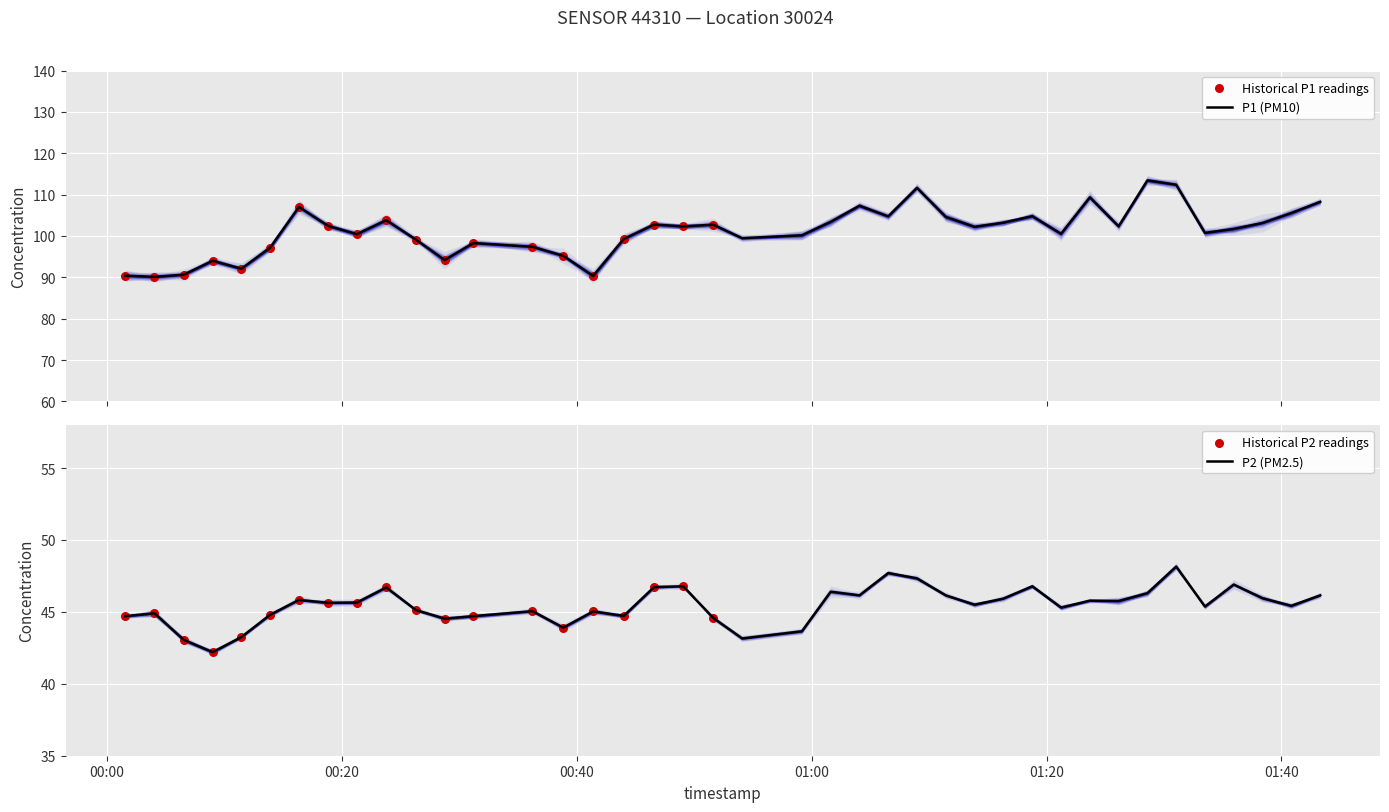

What is the total value across all series at 2024-03-02T01:16:19?

149.1